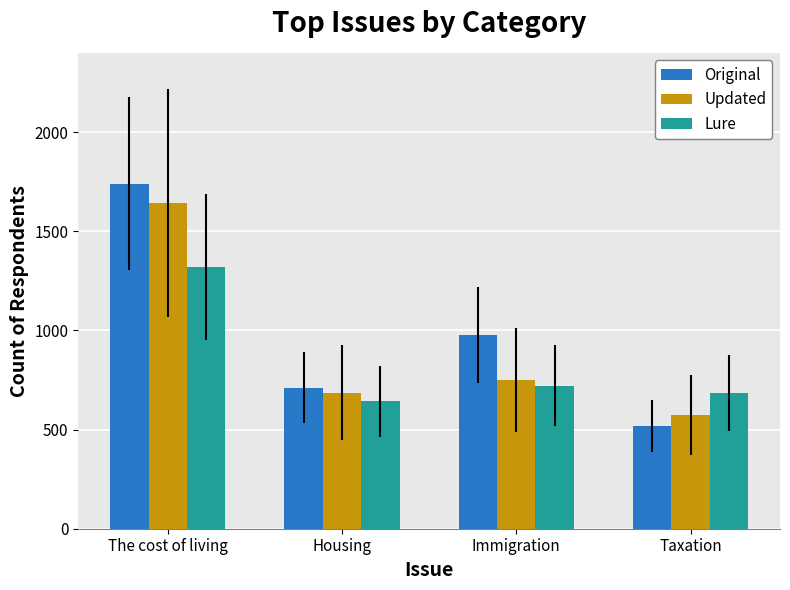

What is the total value across all series at Taxation?

1777